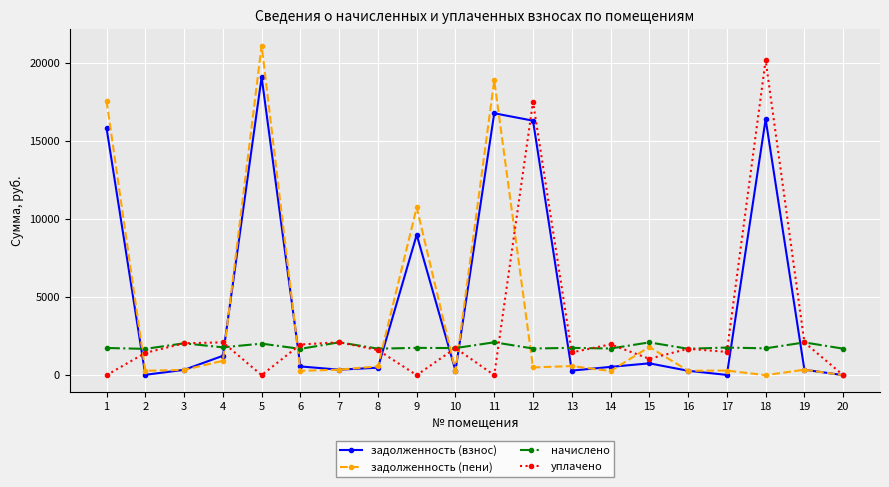

Is it true that задолженность (взнос) equals 362.8 at 4?

False